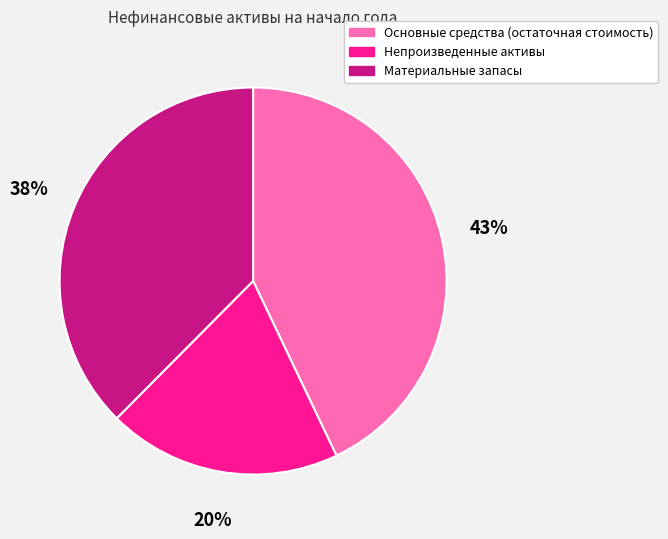

Which slice is the smallest?

Непроизведенные активы